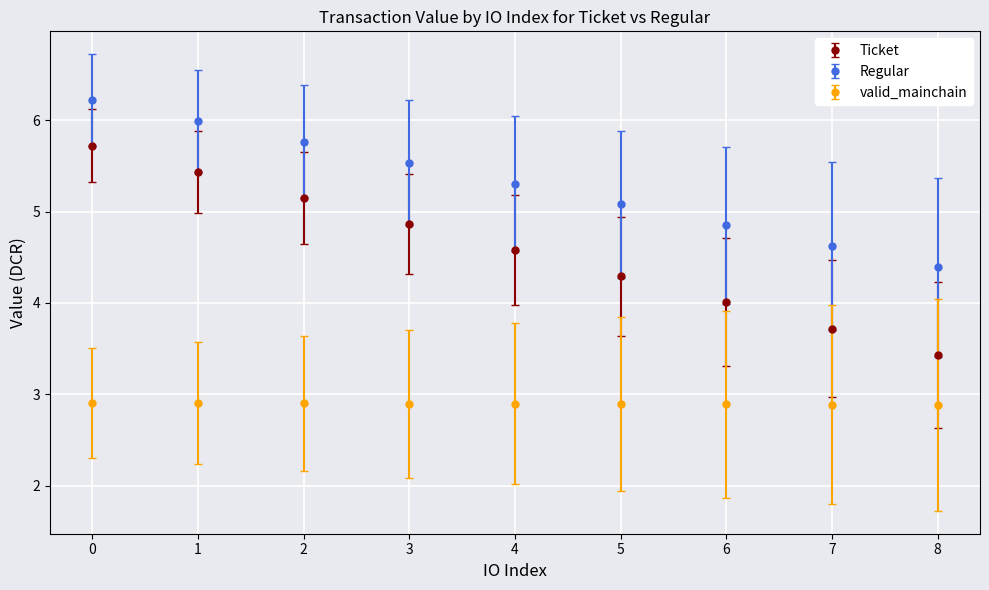

Rank the series by their maximum value, from highest to lowest.

Regular, Ticket, valid_mainchain